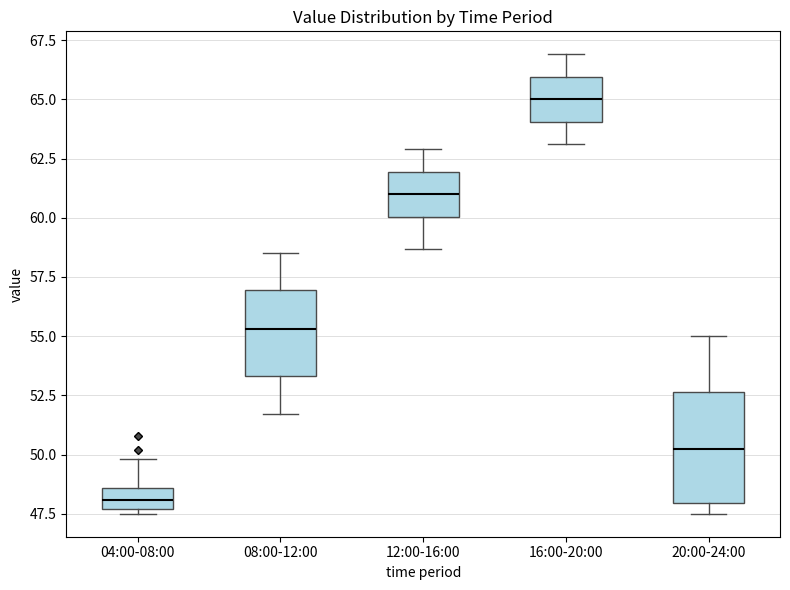

Reading left to right, read every box against the y-axis: the position of its median line, the range the box covers, and the ends of its whiskers. The values are not printed on the chart, so give them approximately, as read against the axis.

04:00-08:00: median 48.0, box 47.5 to 48.5, whiskers 47.5 (just below the box's lower edge) to 50.0
08:00-12:00: median 55.5, box 53.5 to 57.0, whiskers 51.5 to 58.5
12:00-16:00: median 61.0, box 60.0 to 62.0, whiskers 58.5 to 63.0
16:00-20:00: median 65.0, box 64.0 to 66.0, whiskers 63.0 to 67.0
20:00-24:00: median 50.5, box 48.0 to 52.5, whiskers 47.5 to 55.0